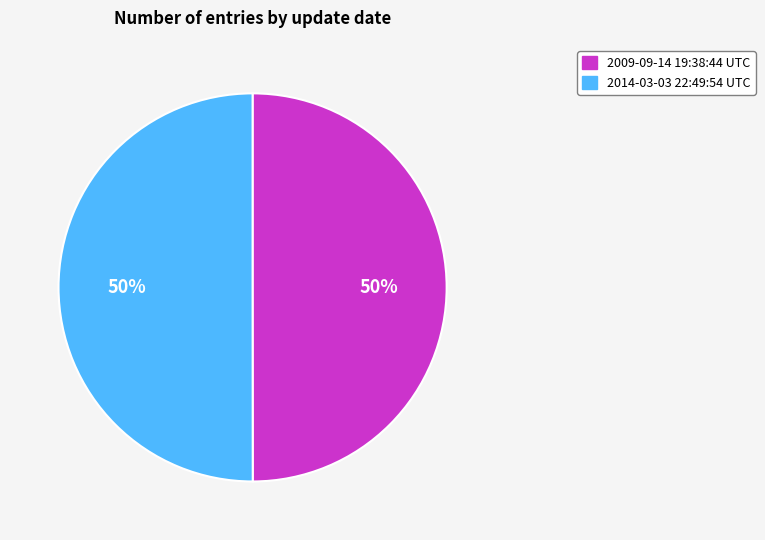

To the nearest percent, what percentage of the pie is 2009-09-14 19:38:44 UTC?

50%